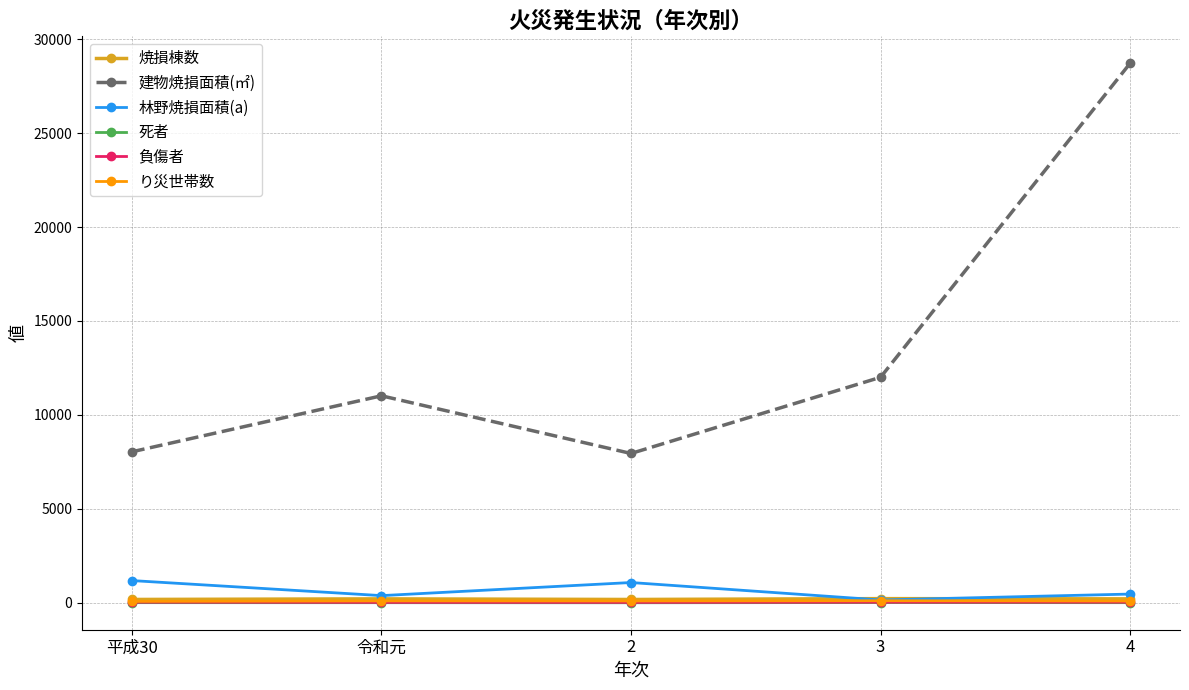

At which category does 建物焼損面積(㎡) reach its first local peak?

令和元